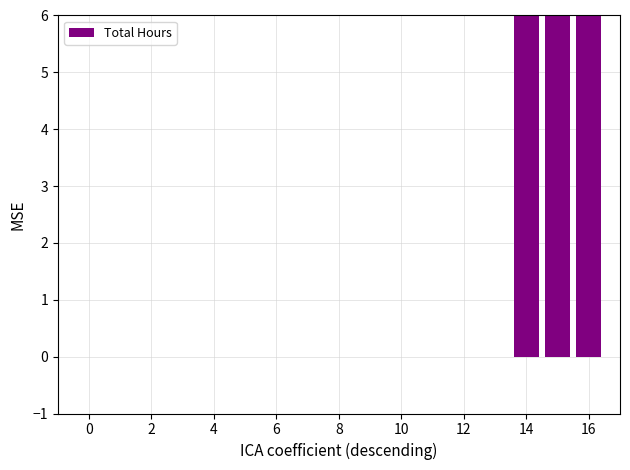

What is the greatest value displayed?

21.8